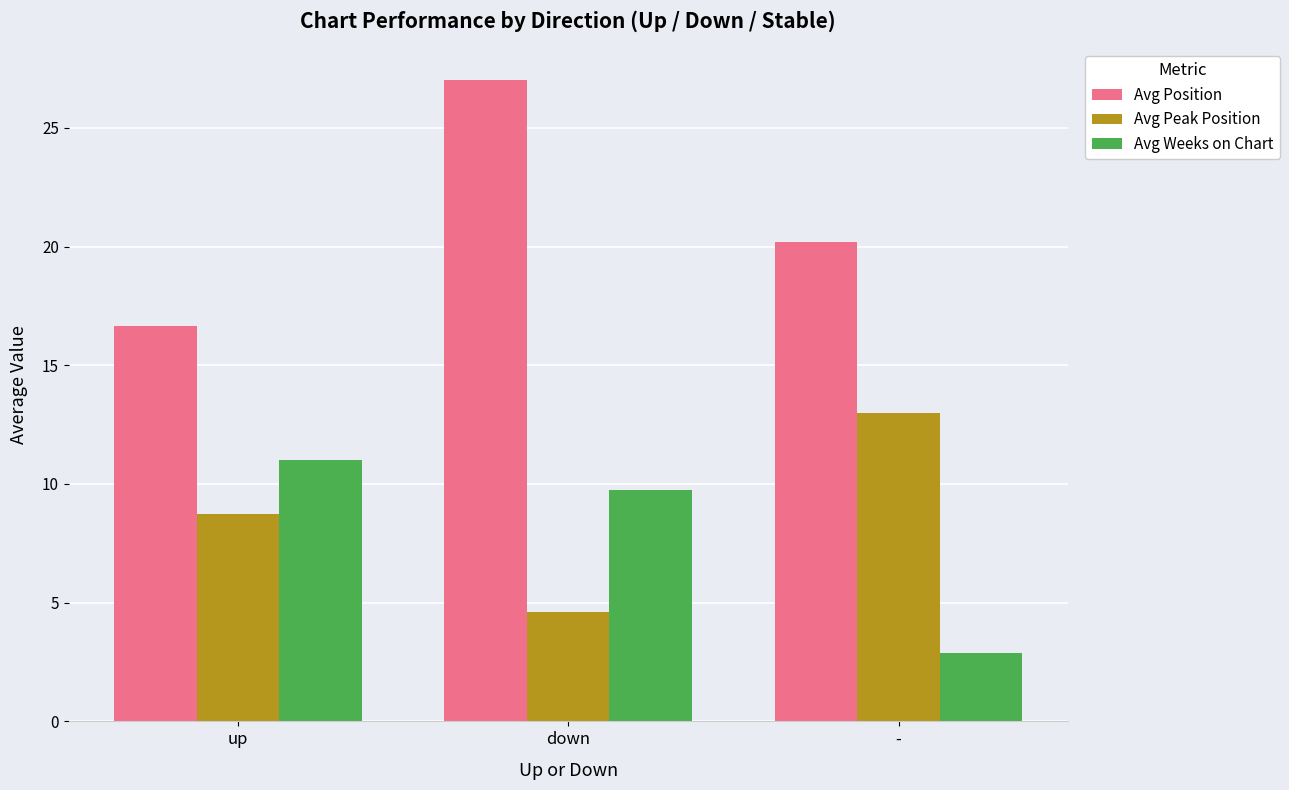

At down, list the series in order from largest to smallest.

Avg Position, Avg Weeks on Chart, Avg Peak Position